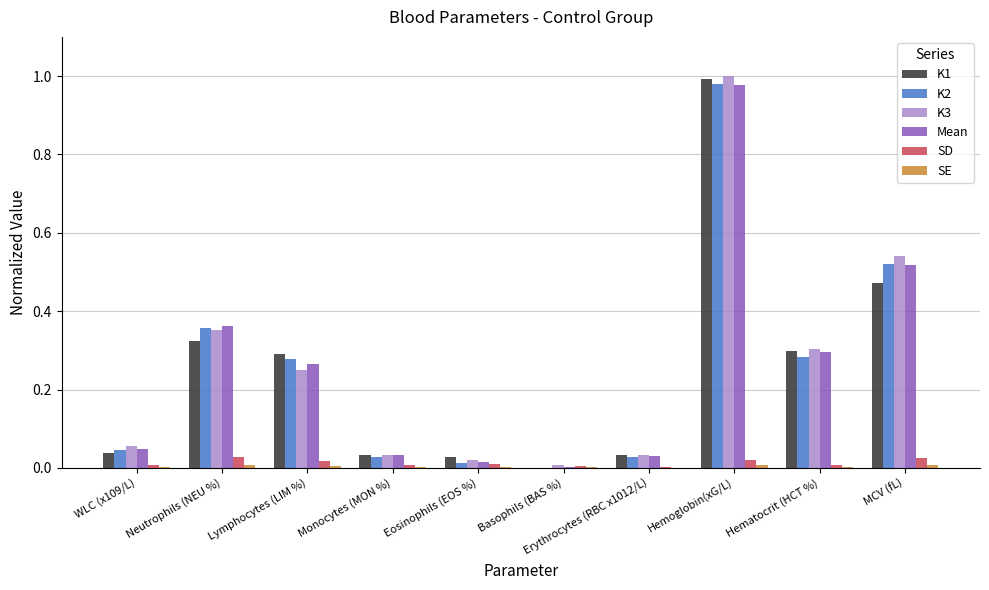

How many groups of bars are there?

10